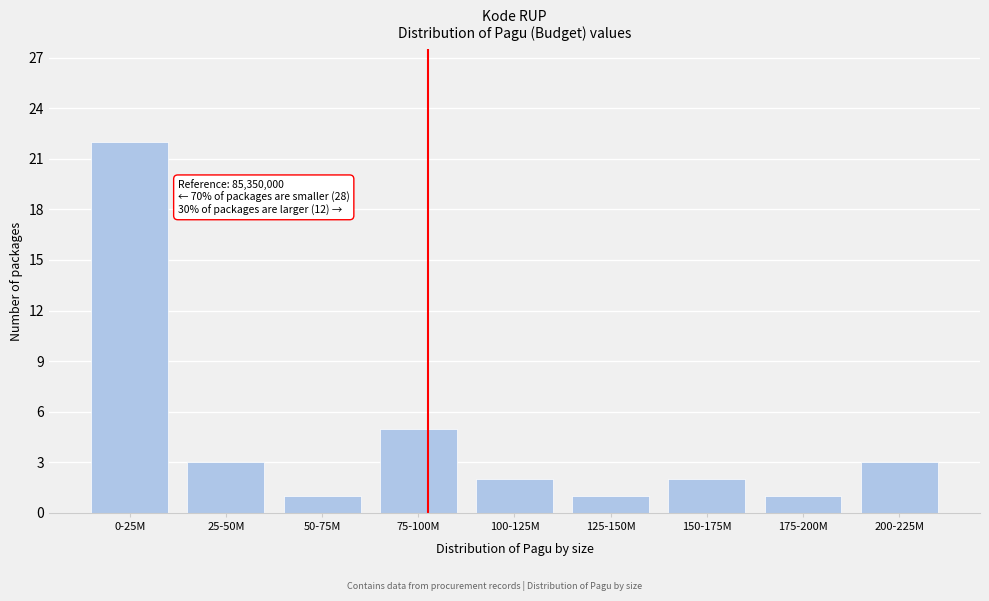

Reading left to right, transcribe all the data shown in this chart.

0-25M=22	25-50M=3	50-75M=1	75-100M=5	100-125M=2	125-150M=1	150-175M=2	175-200M=1	200-225M=3